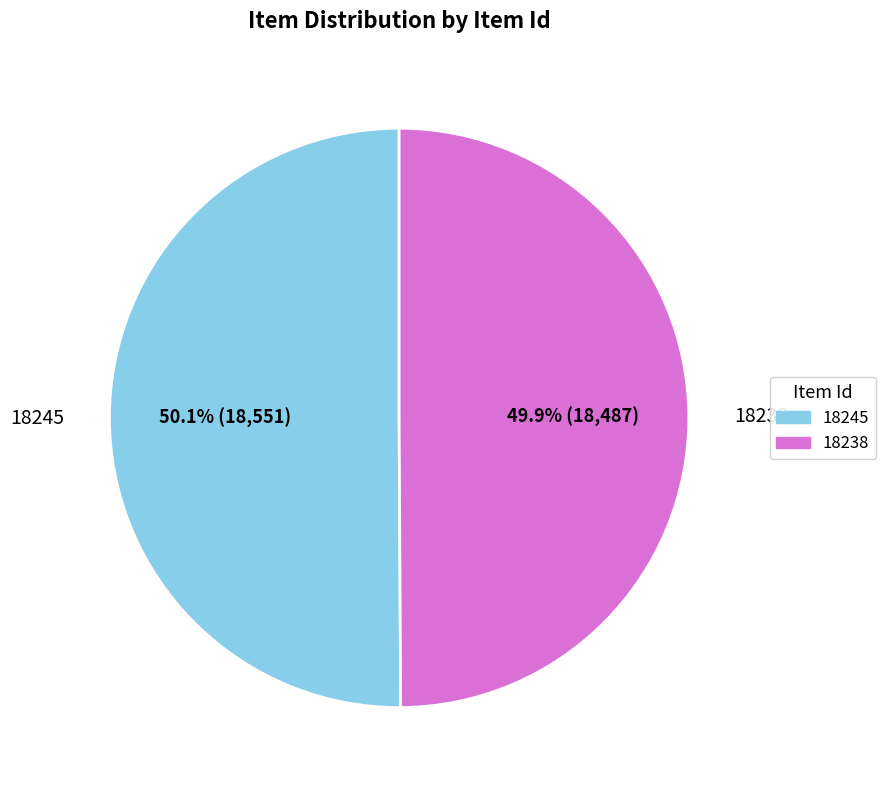

Count the number of slices in the pie.

2